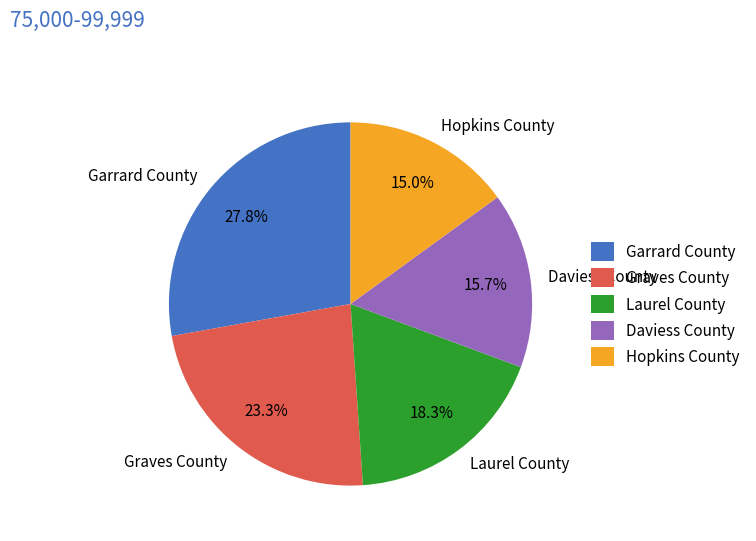

Is it true that Daviess County is 10% of the pie?

False